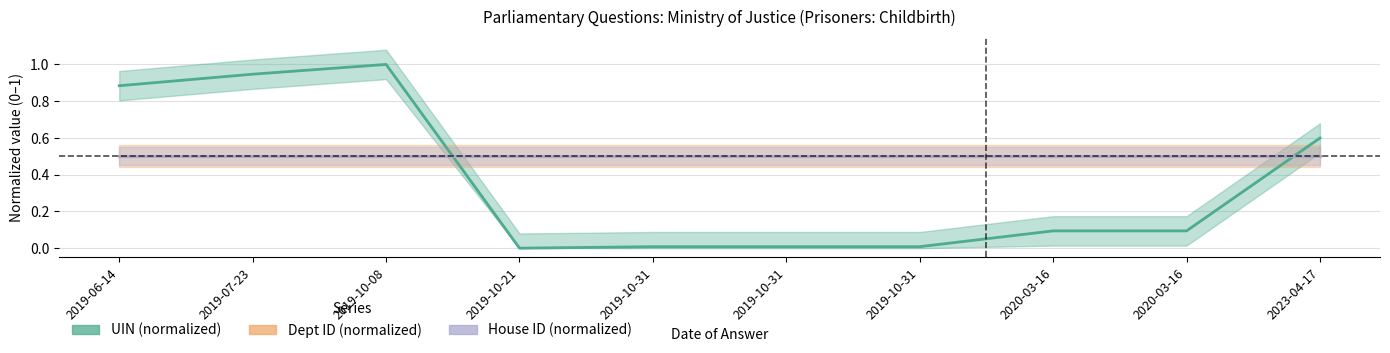

Read the UIN (normalized) value at 2023-04-17.

0.6